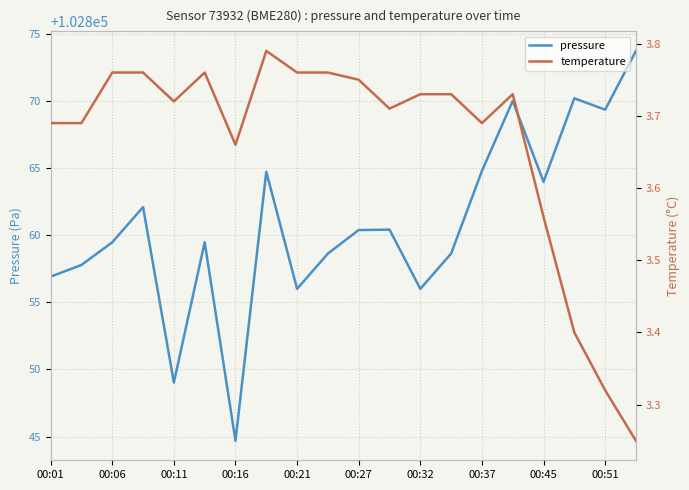

List the series in order of their peak value, highest first.

pressure, temperature